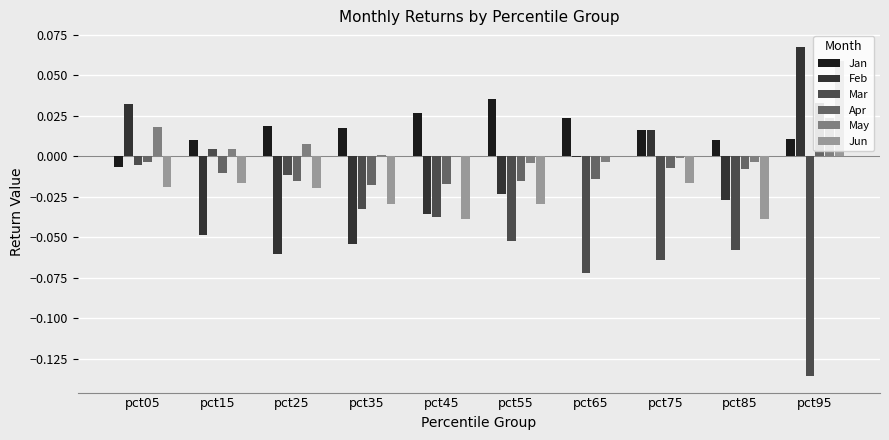

Is the value of May at pct15 greater than the value of Mar at pct45?

Yes